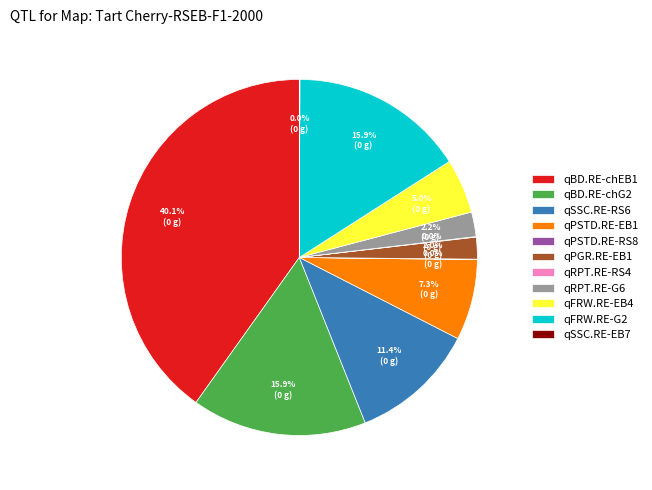

What is the largest slice in the pie chart?

qBD.RE-chEB1